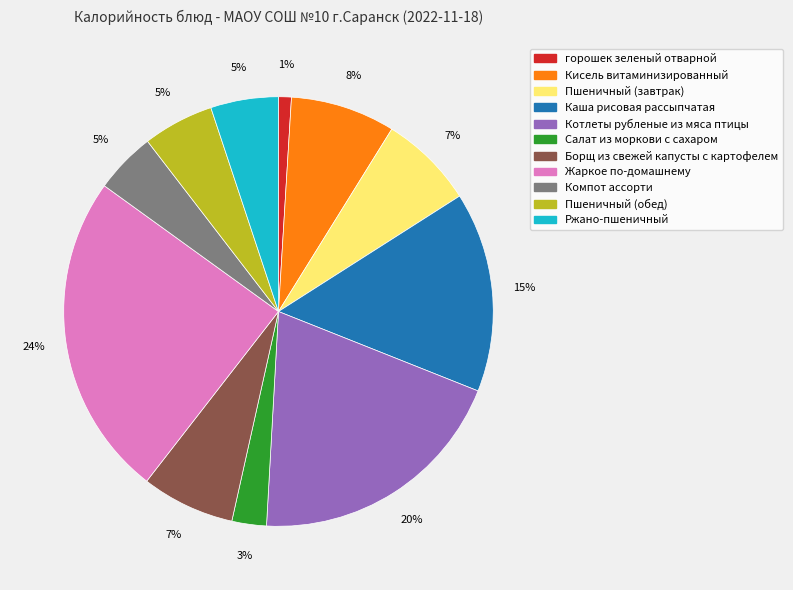

How many segments does this pie chart have?

11